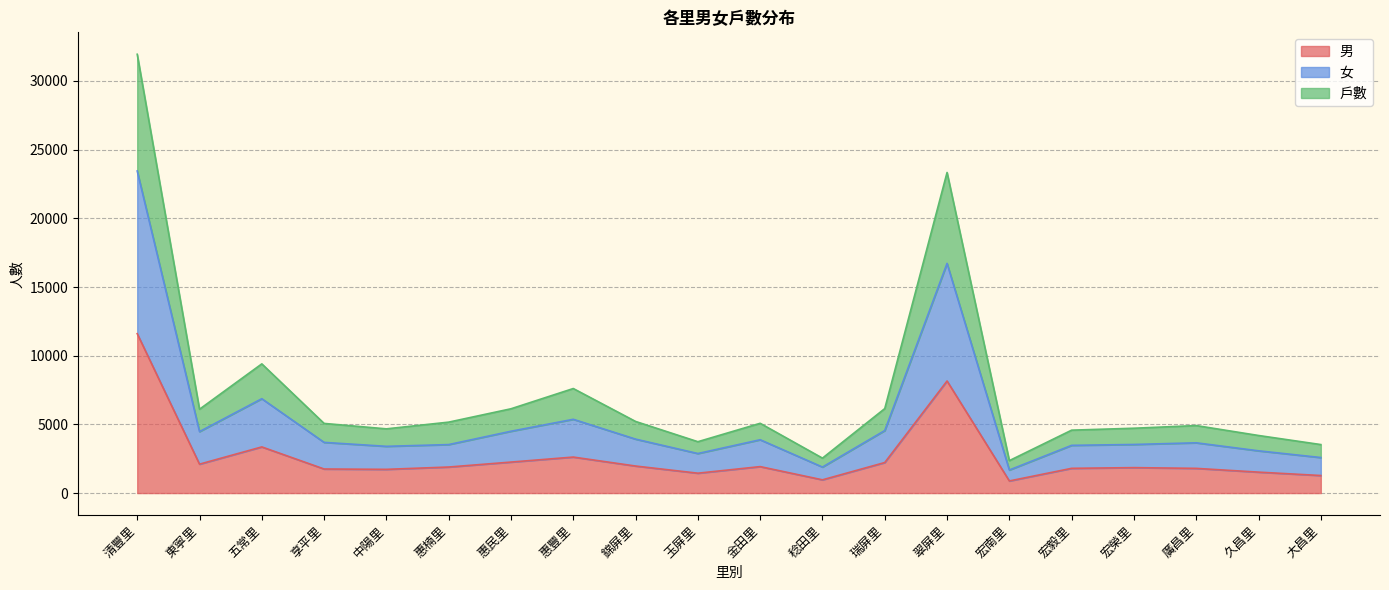

True or false: 戶數 and 男 cross at least once.

False